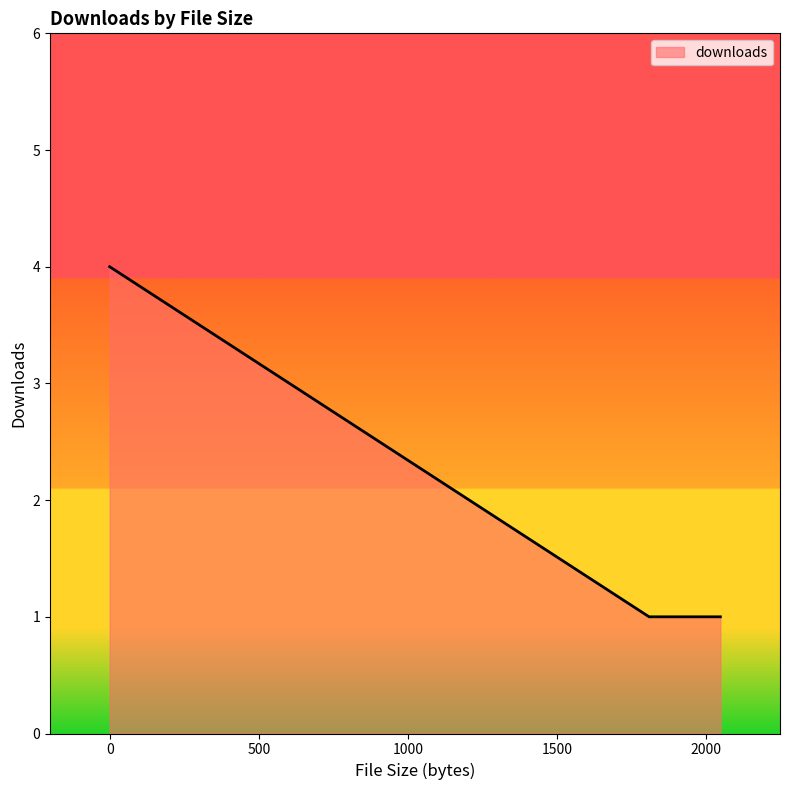

What is the difference between the maximum and minimum values?

3